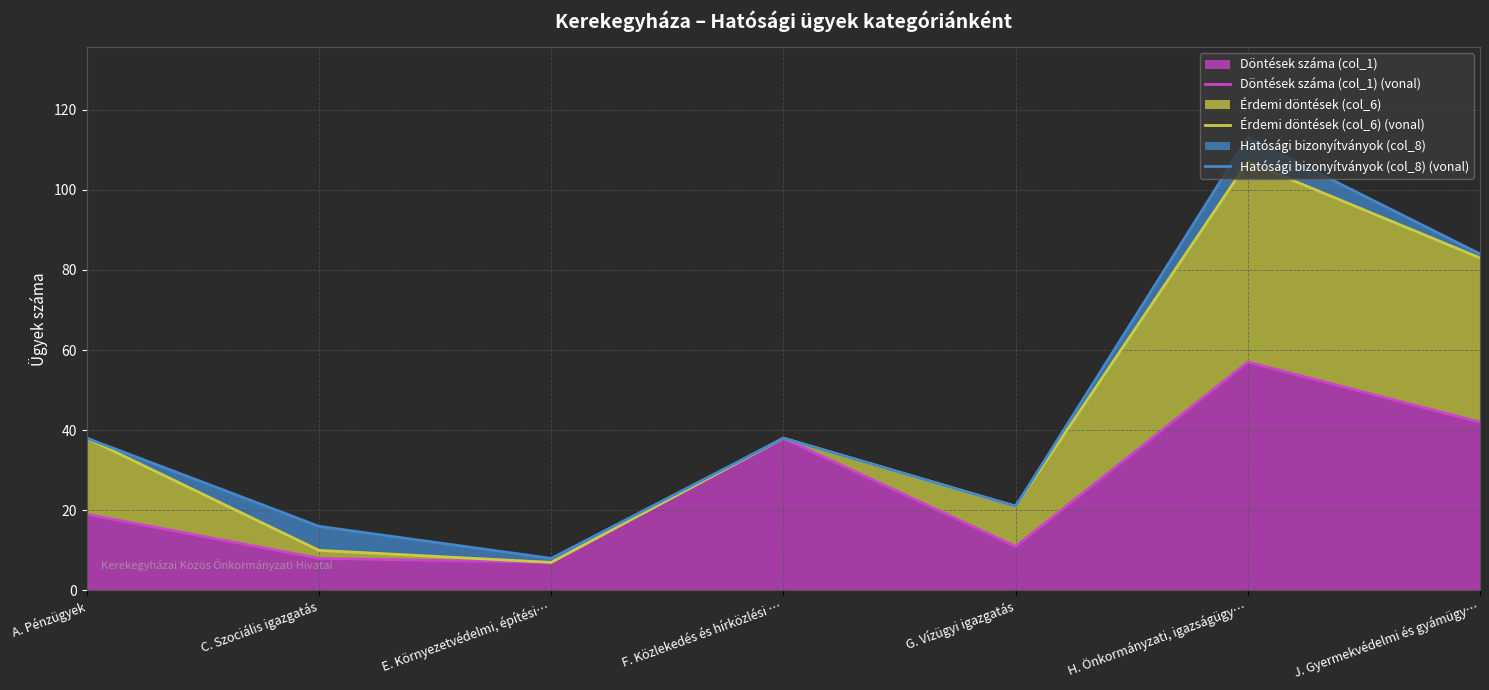

True or false: Döntések száma (col_1) (vonal) has a value of 42 at J. Gyermekvédelmi és gyámügy….

True